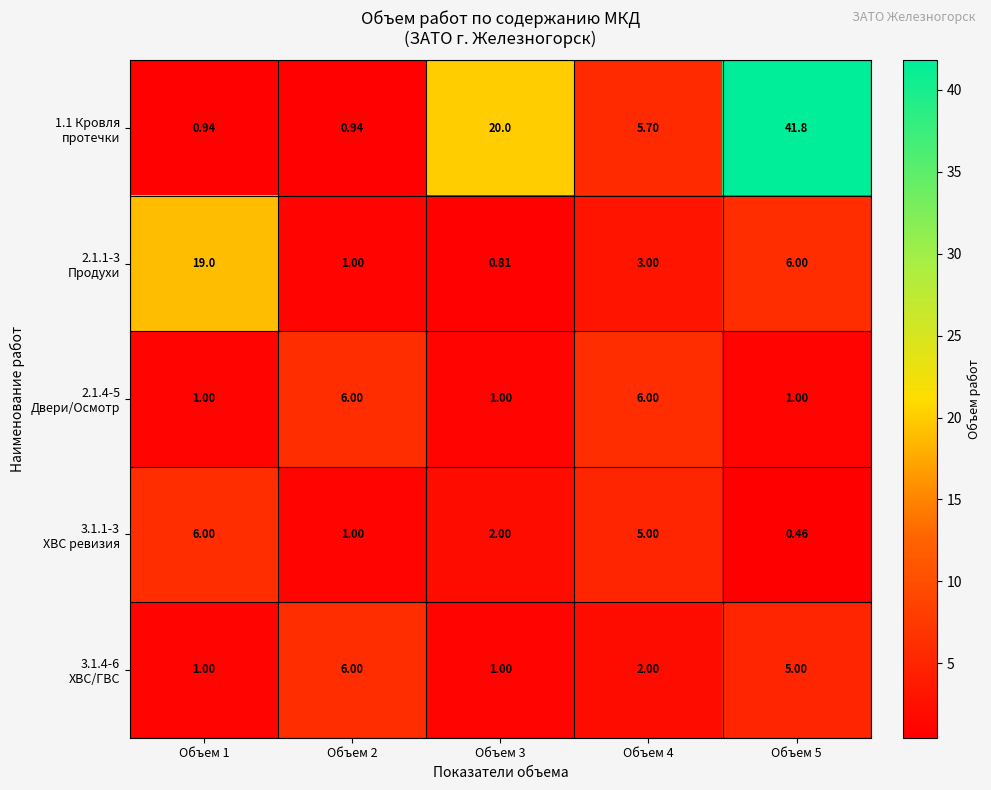

What is the smallest value displayed?

0.5